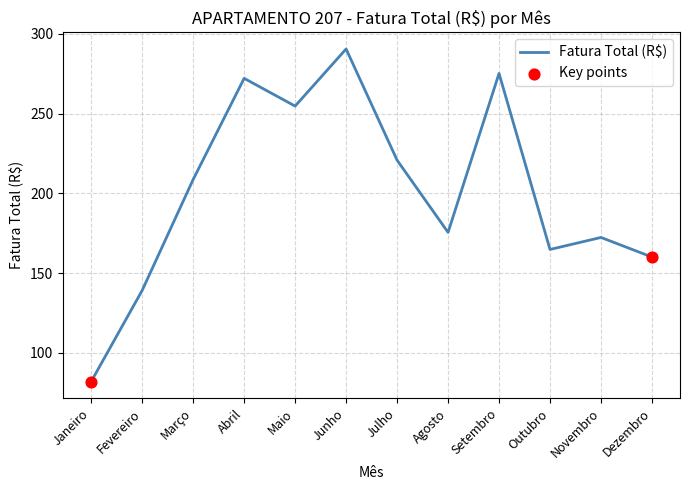

Approximately how many times larger is the value at Agosto compared to Outubro?

1.1